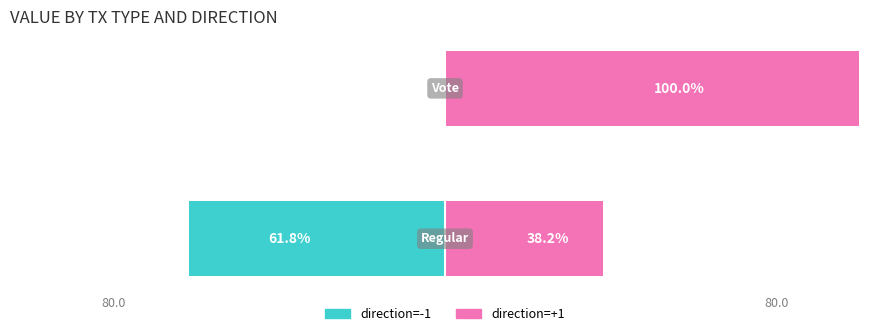

The value of direction=+1 at 80.0 is 100.0. True or false?

True